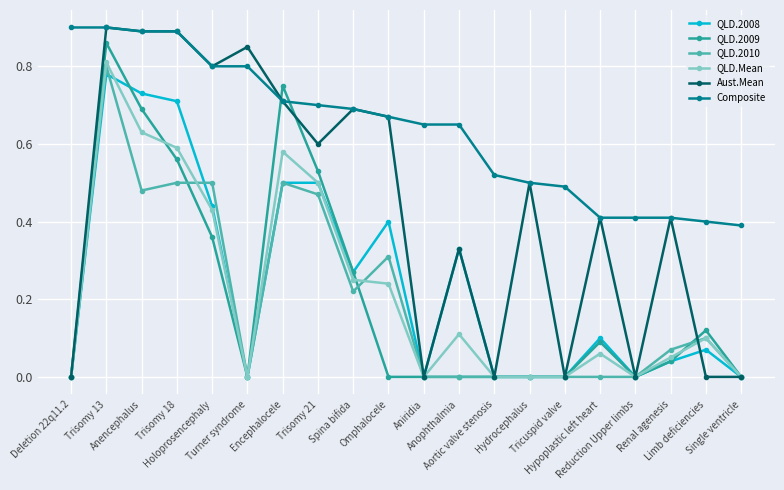

What is the sum of all QLD.2008 values?

4.9